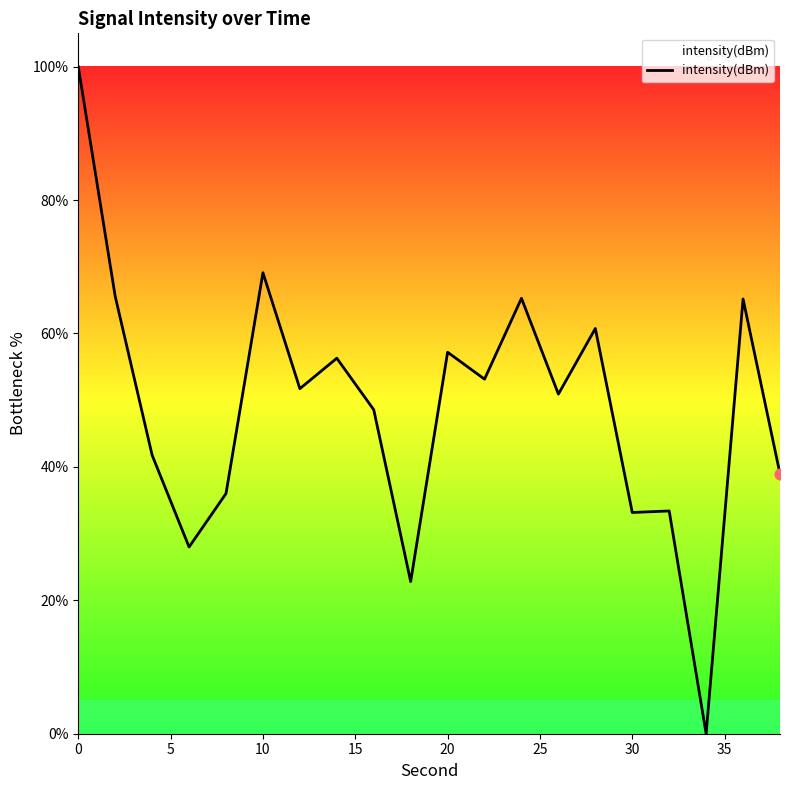

What is the maximum value shown in the chart?

100.0